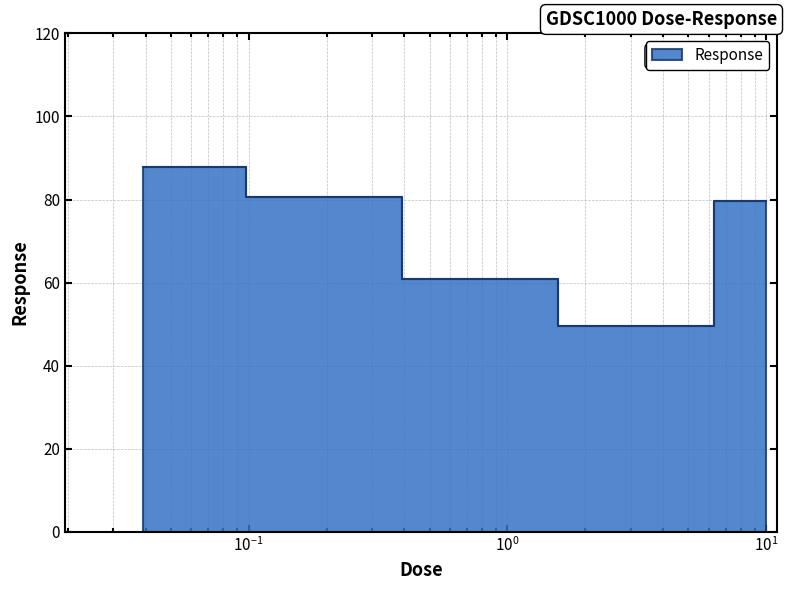

Rank the categories by value from lowest to highest.

2.5, 0.625, 10.0, 0.15625, 0.0390625